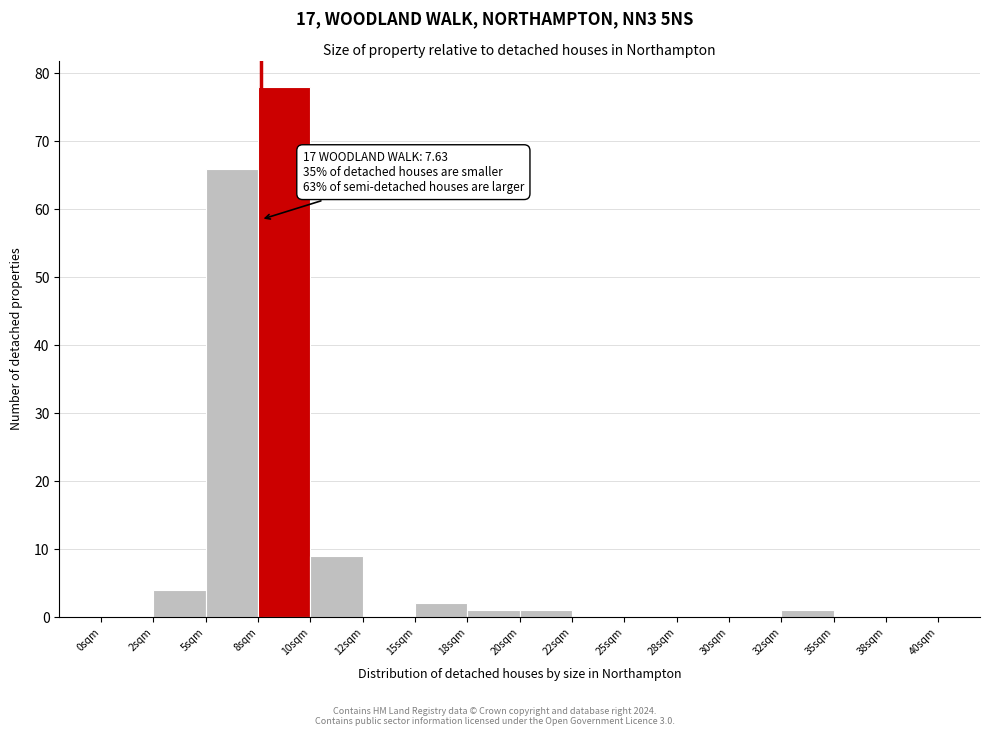

Reading left to right, transcribe all the data shown in this chart.

0sqm=0	2sqm=4	5sqm=66	8sqm=78	10sqm=9	12sqm=0	15sqm=2	18sqm=1	20sqm=1	22sqm=0	25sqm=0	28sqm=0	30sqm=0	32sqm=1	35sqm=0	38sqm=0